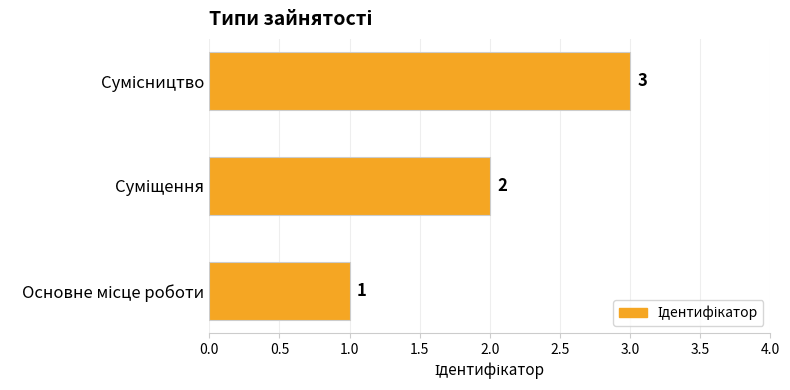

What is the maximum value shown in the chart?

3